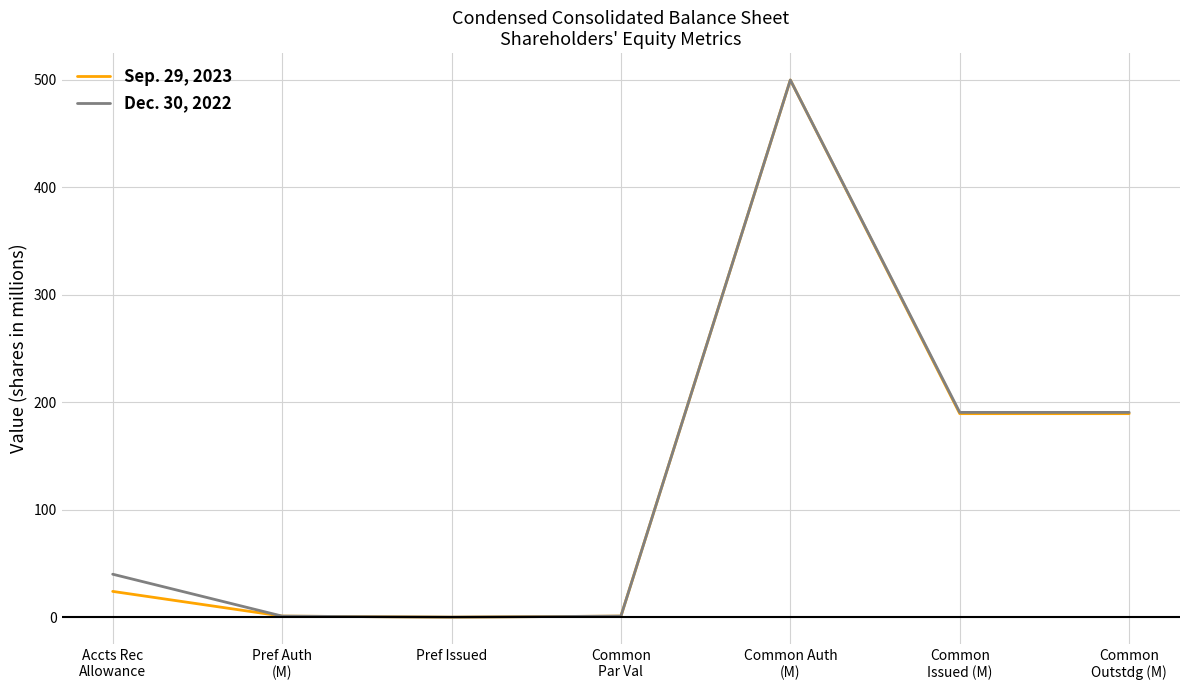

What is the greatest value displayed?

500.0